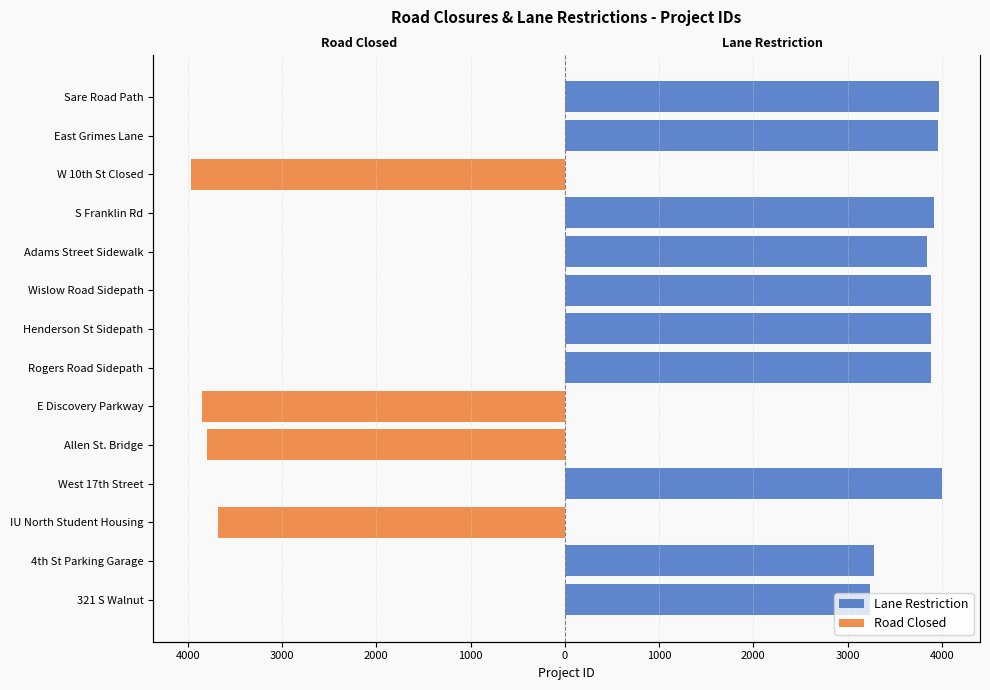

Is it true that Lane Restriction equals 0 at IU North Student Housing?

True